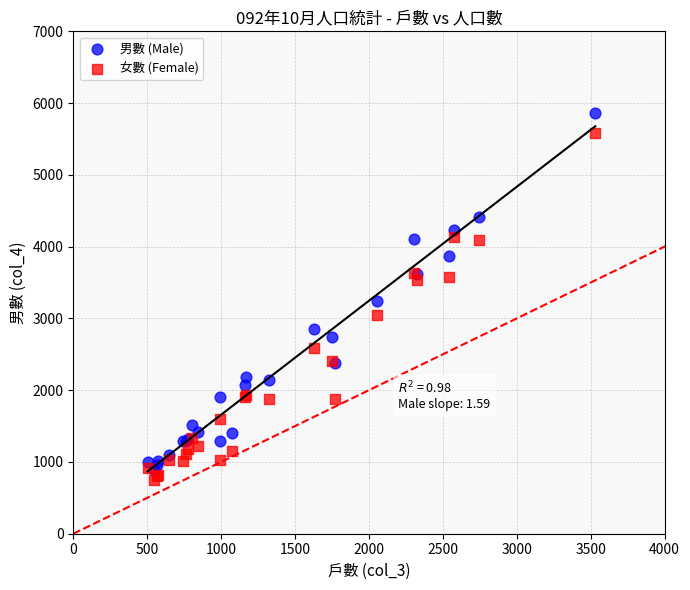

What are all the series names shown in the legend?

男數 (Male), 女數 (Female)